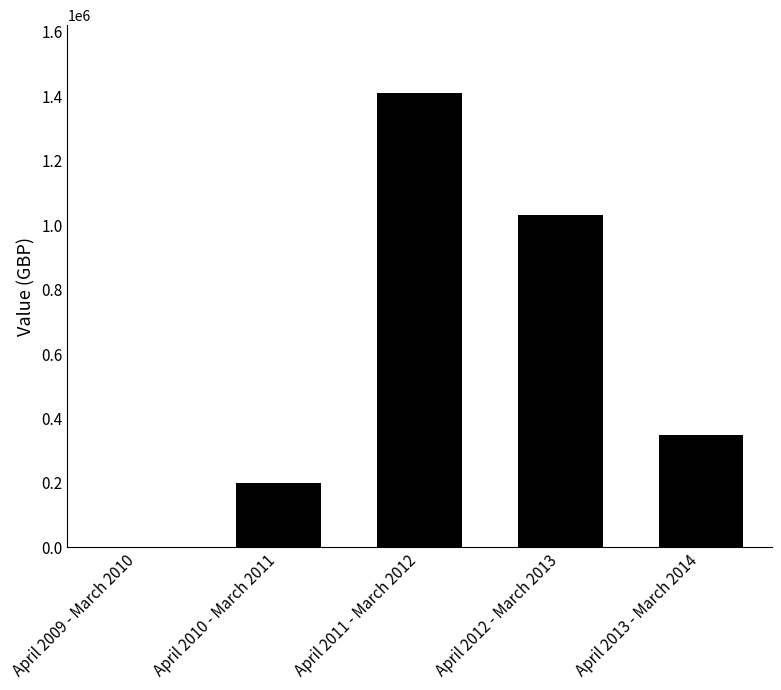

Is it true that the value at April 2011 - March 2012 is 2313737?

False